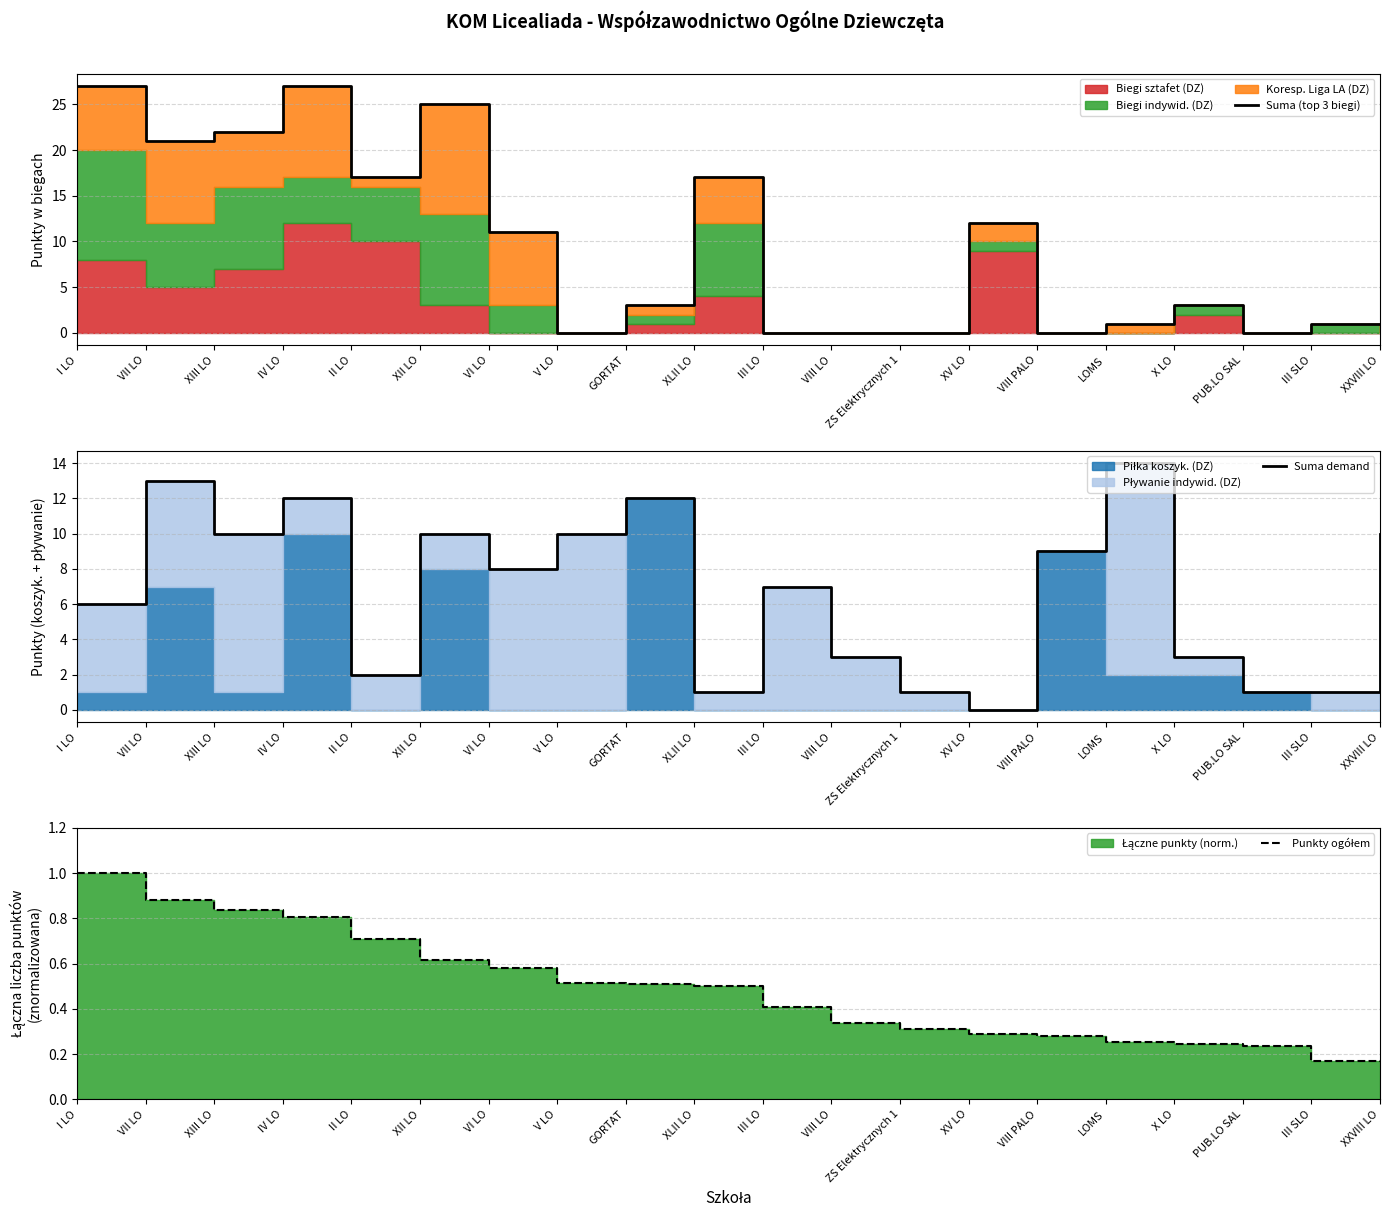

Where is the first local minimum for Suma (top 3 biegi)?

VII LO